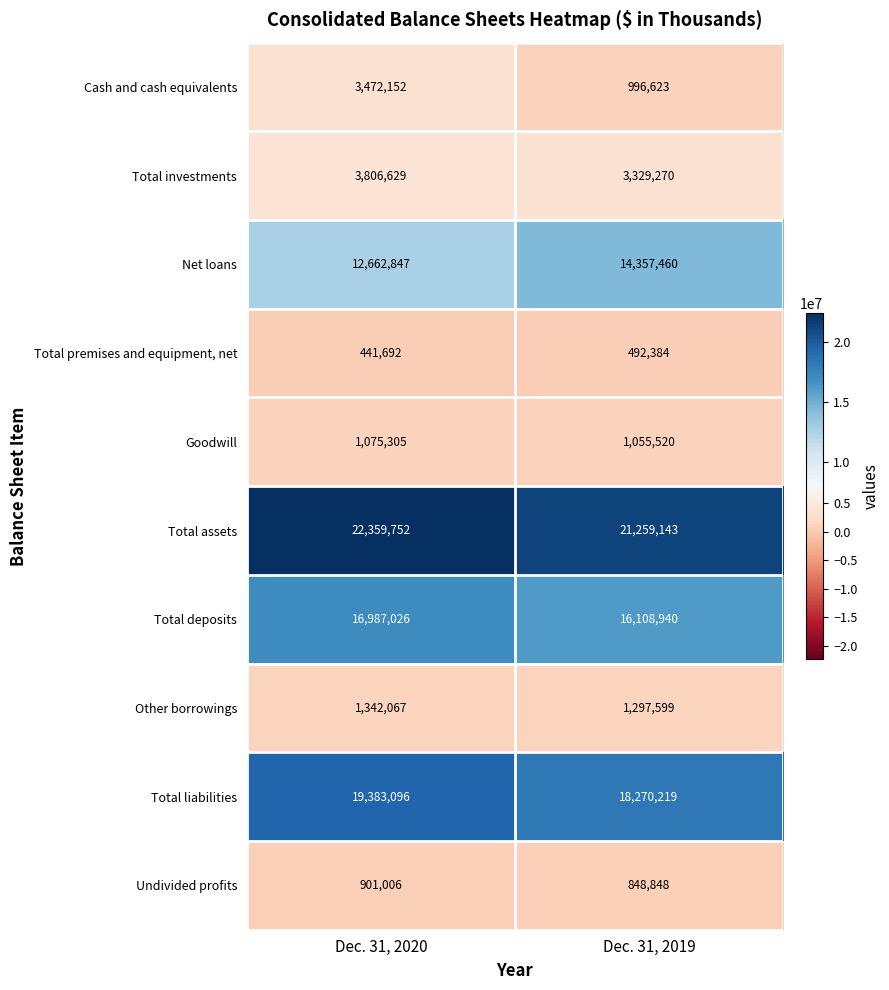

Which series has the largest total across all categories?

Total assets